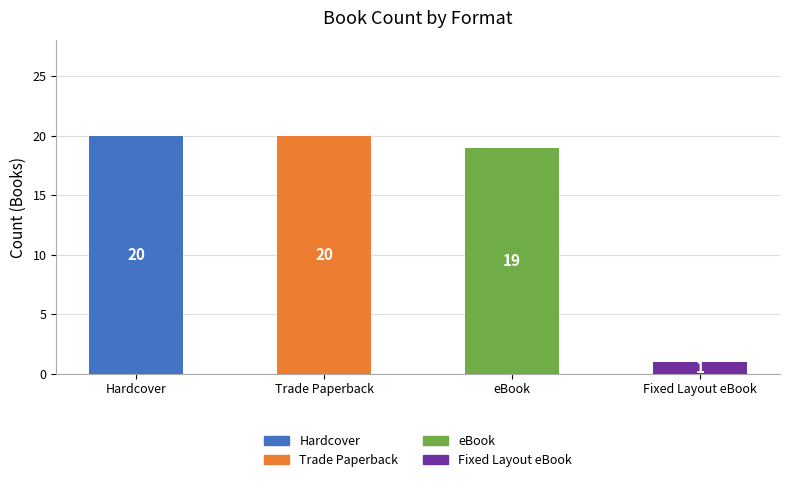

Reading left to right, transcribe all the data shown in this chart.

20	20	19	1